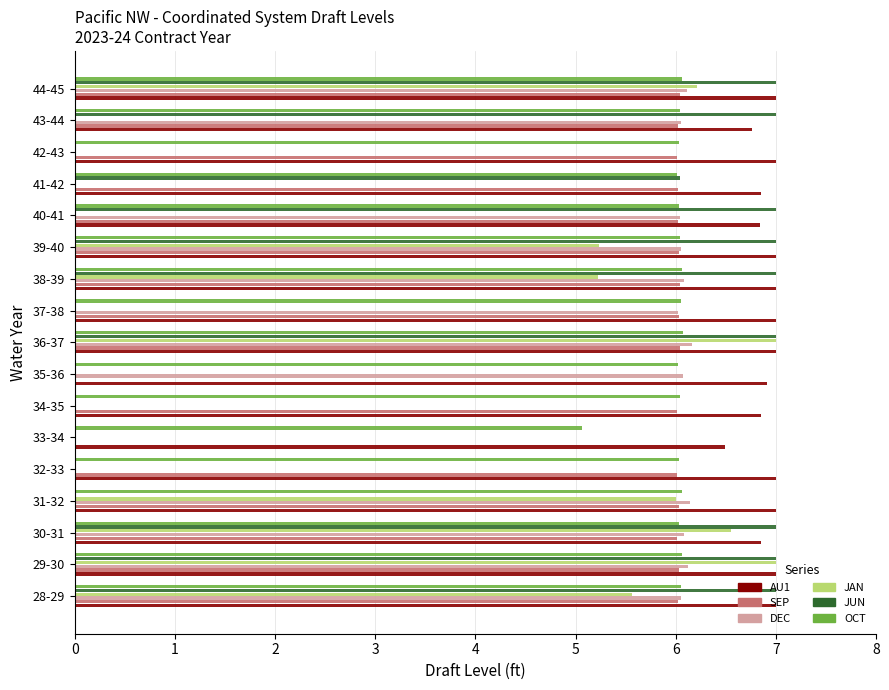

Between 41-42 and 44-45, which series saw the biggest shift?

JAN